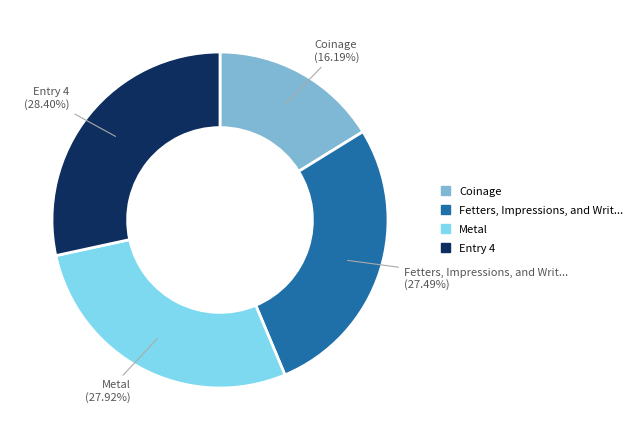

Is there any slice that represents more than half of the pie?

No